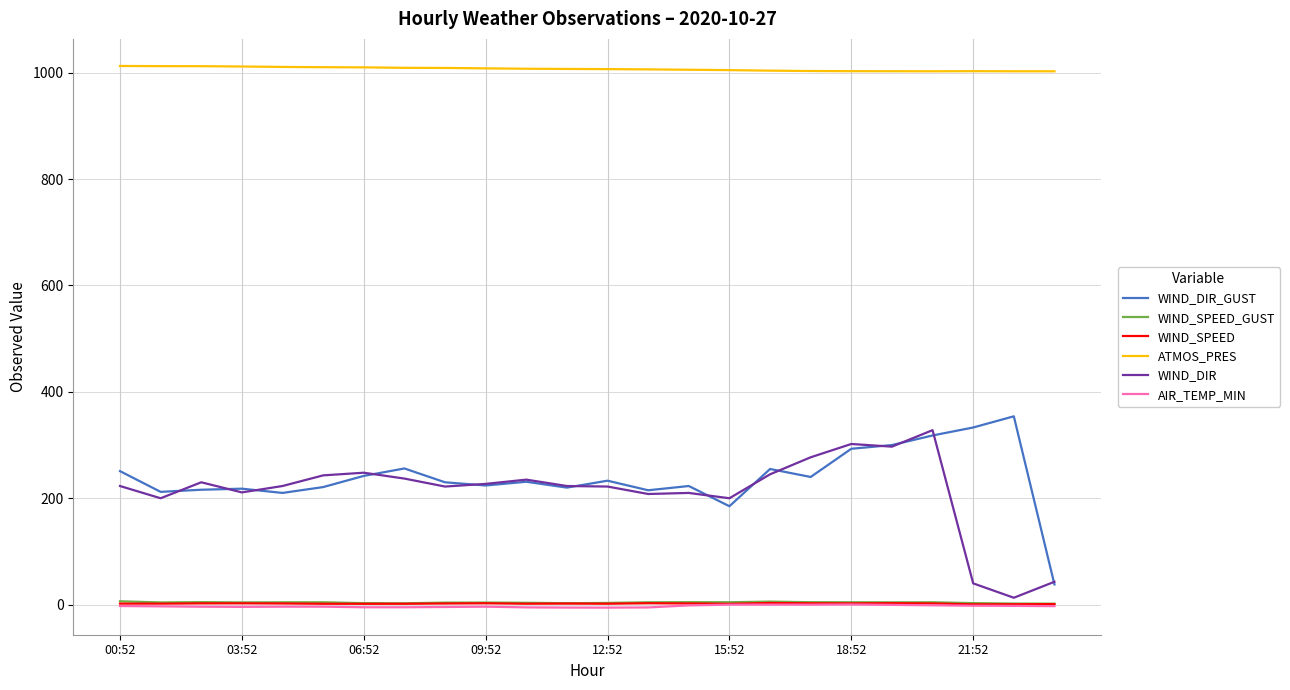

What is the maximum value shown in the chart?

1012.5